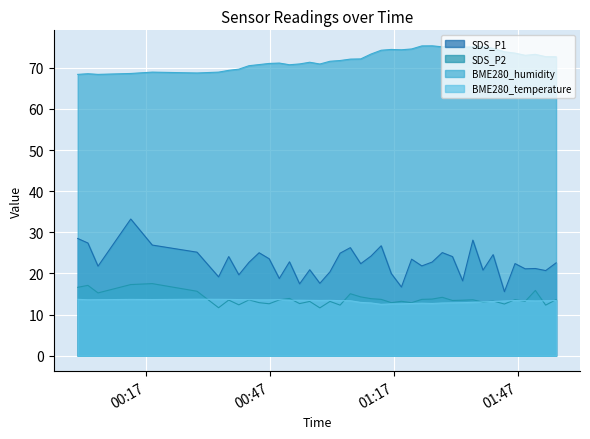

Reading left to right, what are all the values shown in this chart?

SDS_P1: 28.5	27.4	21.8	33.2	26.9	25.2	19.2	24.1	19.7	22.7	25.0	23.6	18.8	22.8	17.5	20.9	17.6	20.4	24.9	26.3	22.4	24.2	26.7	20.0	16.7	23.5	21.8	22.8	25.1	24.1	18.2	28.1	20.8	24.6	15.6	22.4	21.1	21.2	20.7	22.6
SDS_P2: 16.6	17.1	15.3	17.3	17.5	15.7	11.7	13.5	12.4	13.6	12.9	12.6	13.6	13.9	12.7	13.2	11.6	13.2	12.3	15.1	14.3	13.9	13.7	12.9	13.2	12.9	13.7	13.8	14.2	13.4	13.5	13.6	13.0	13.3	12.6	13.6	13.2	15.9	12.3	13.6
BME280_temperature: 13.7	13.6	13.6	13.7	13.7	13.7	13.7	13.7	13.7	13.6	13.6	13.6	13.6	13.5	13.5	13.5	13.4	13.5	13.4	13.4	13.0	12.8	12.5	12.6	12.6	12.7	12.8	12.7	12.8	12.9	12.9	13.0	13.1	13.2	13.3	13.4	13.4	13.3	13.4	13.4
BME280_humidity: 68.4	68.5	68.4	68.6	68.9	68.7	68.9	69.4	69.7	70.5	70.8	71.0	71.1	70.7	70.9	71.3	70.9	71.6	71.8	72.1	72.2	73.3	74.3	74.5	74.4	74.6	75.3	75.3	75.1	75.2	75.0	75.1	75.1	74.7	73.9	73.6	73.0	73.3	72.7	72.7